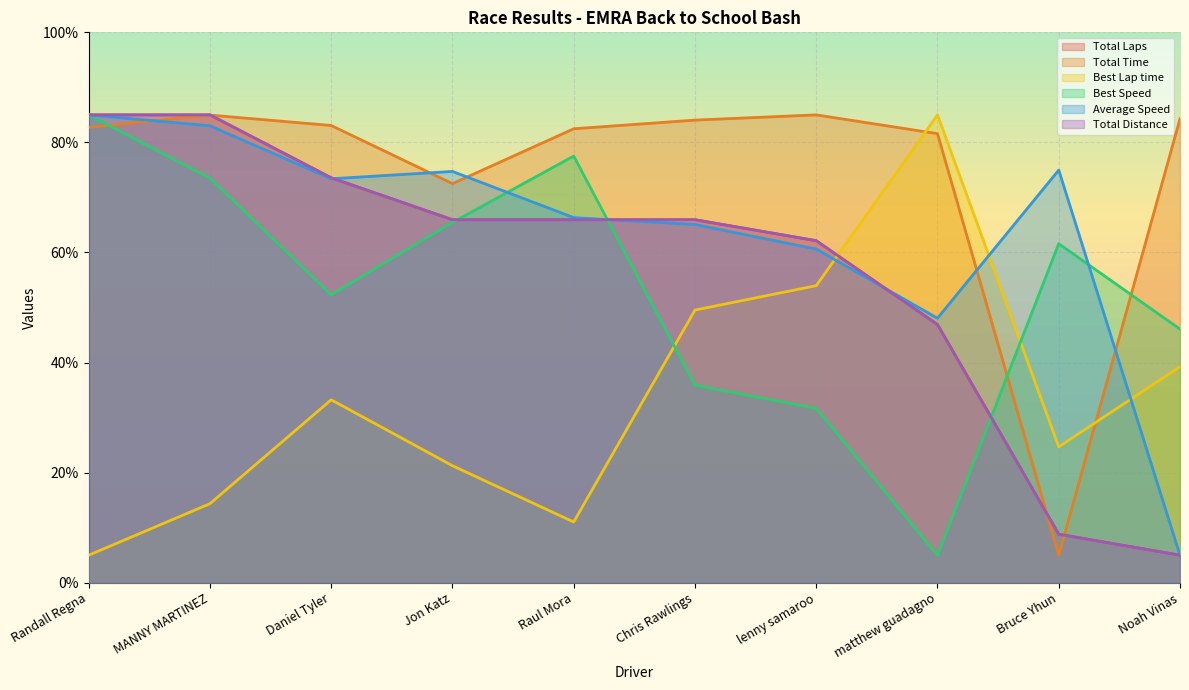

List the series in order of their peak value, lowest first.

Total Laps, Total Time, Best Lap time, Best Speed, Average Speed, Total Distance